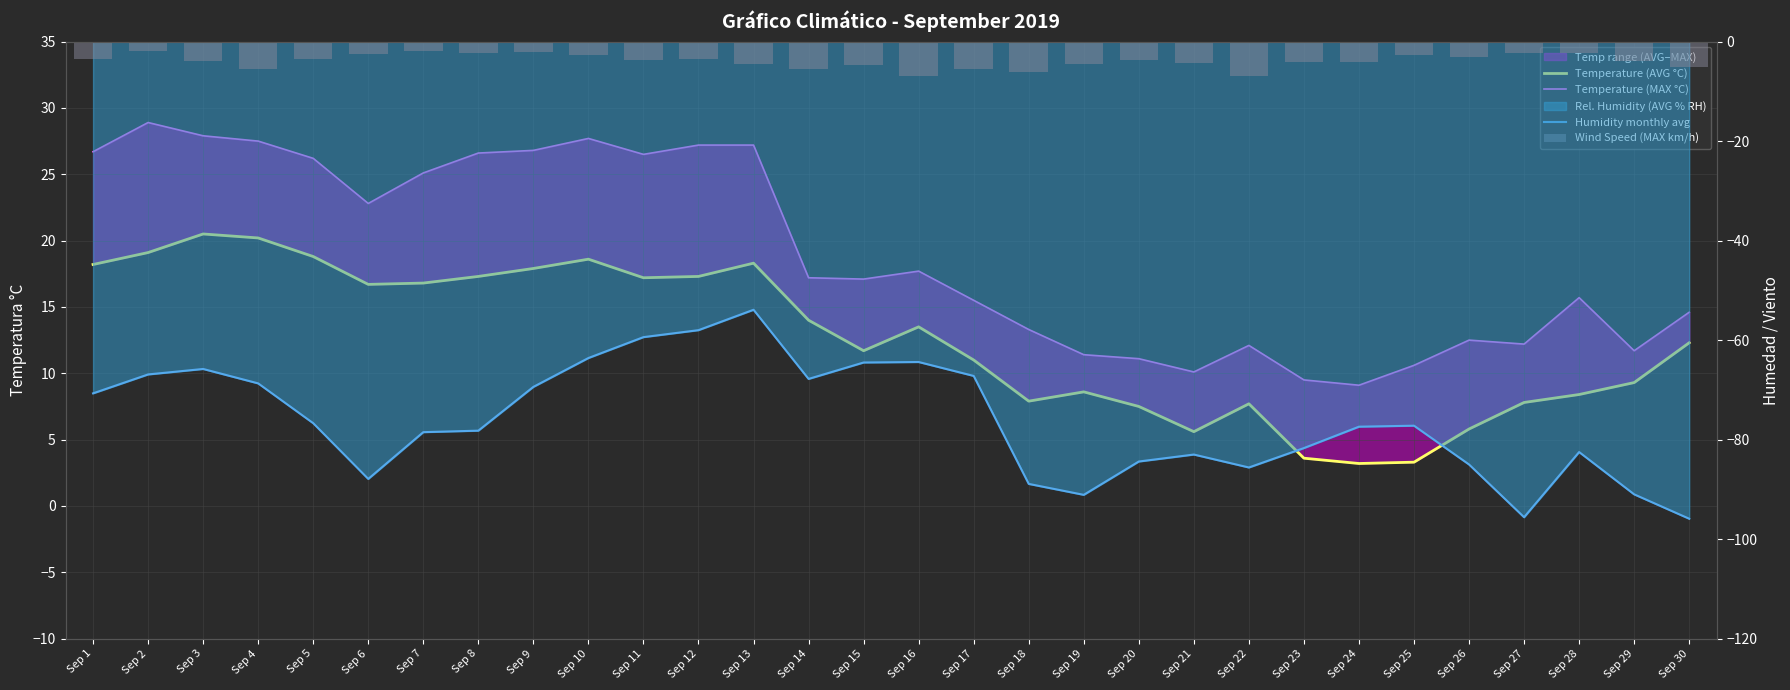

Which series has the largest total across all categories?

Temperature (MAX °C)